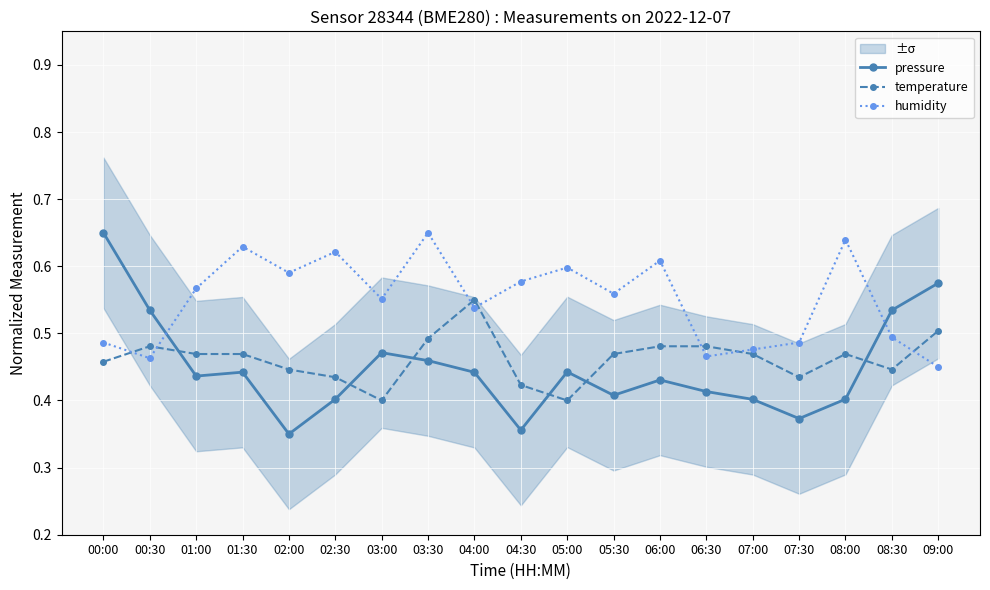

What is the sum of the temperature values at 05:30 and 06:00?

0.9